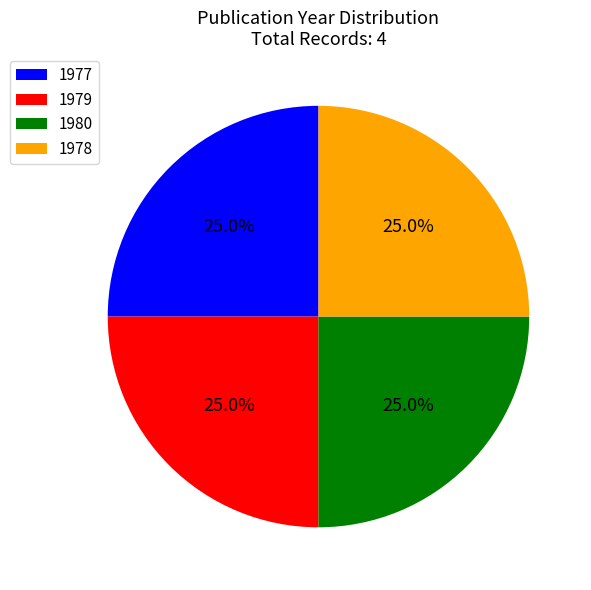

True or false: 1979 accounts for 25% of the total.

True